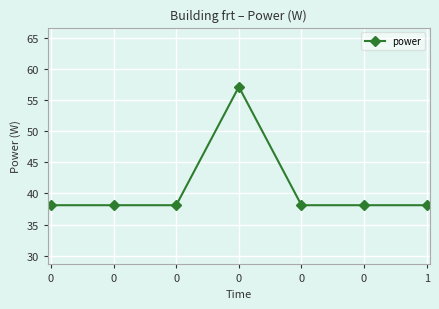

Count the number of data series in this chart.

1